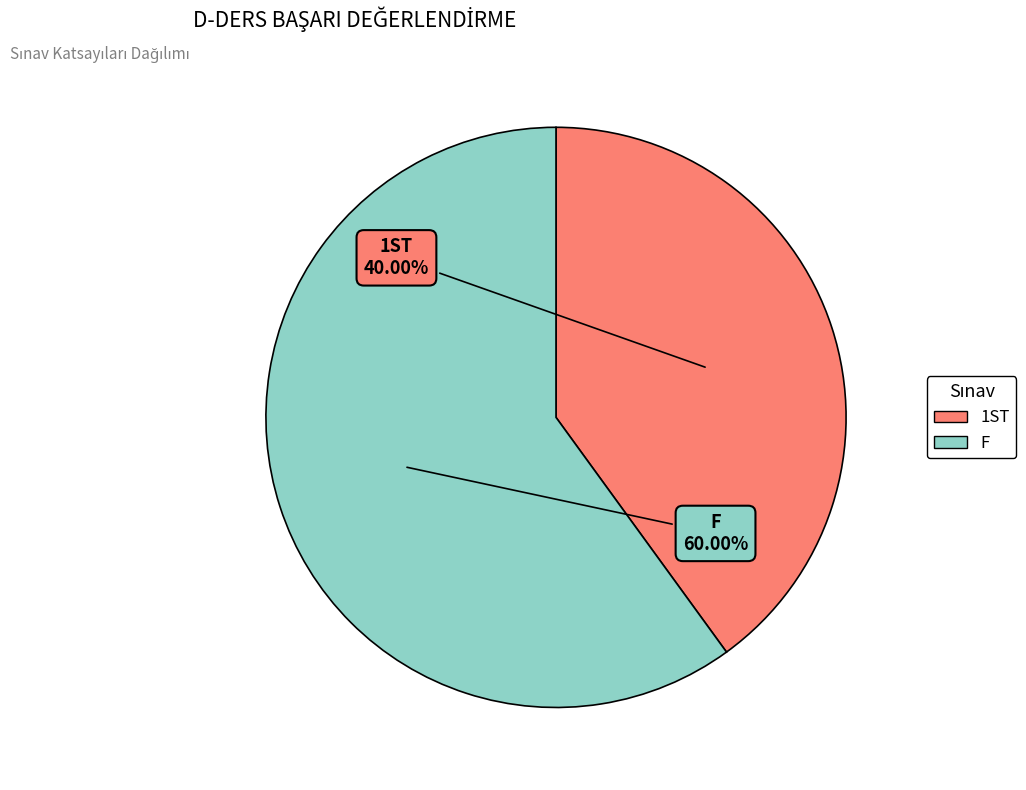

Does any single category account for the majority?

Yes